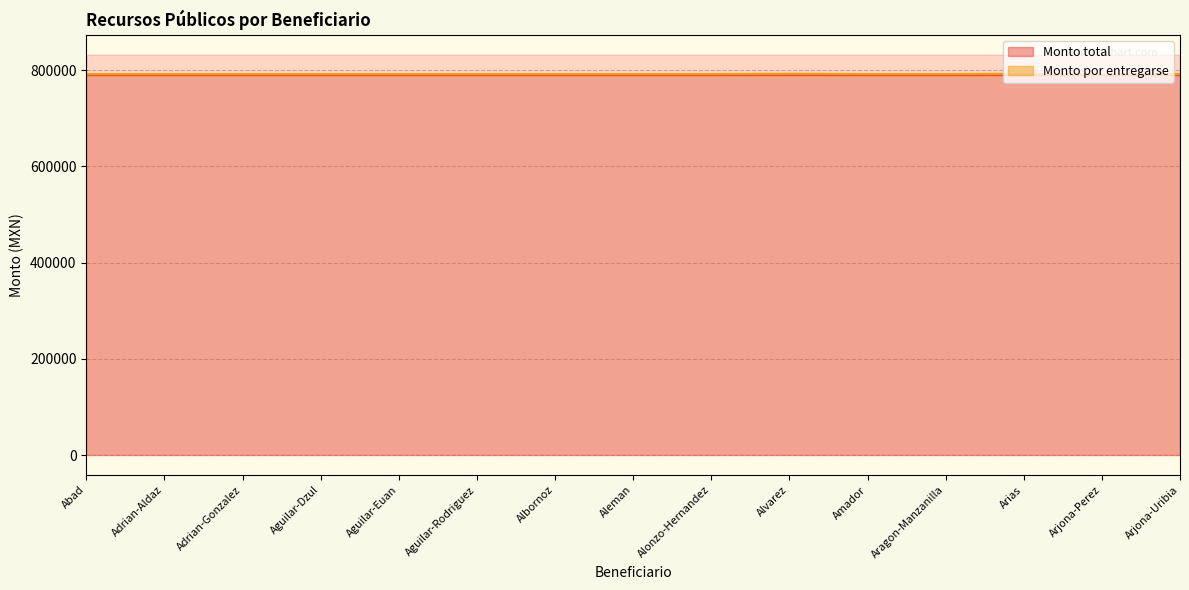

What position from the right is Arias?

3